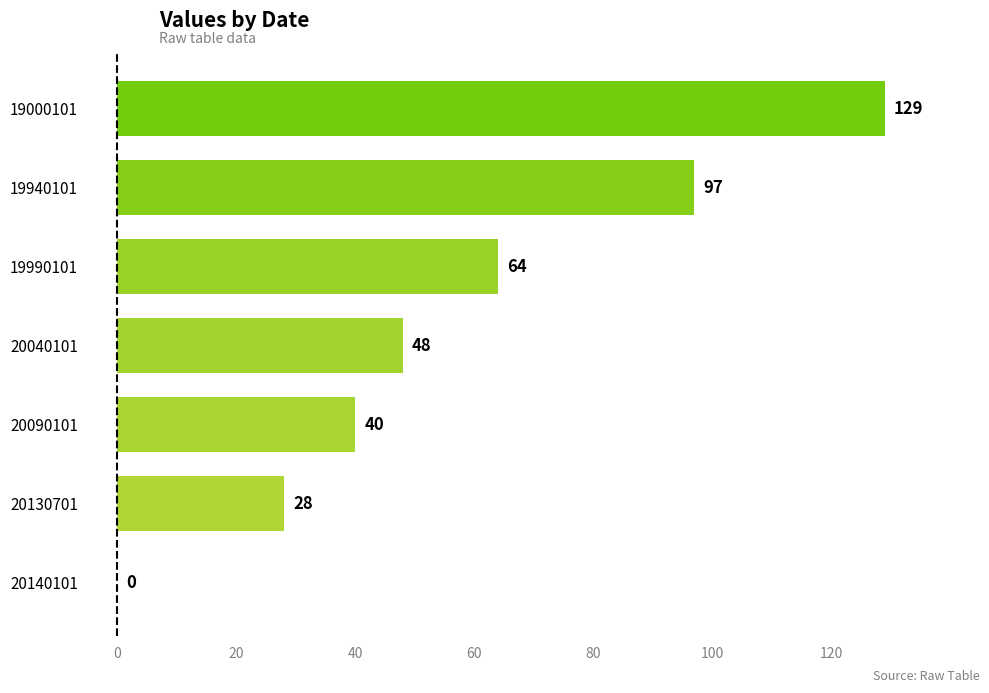

True or false: the data shows 28 at 20130701.

True